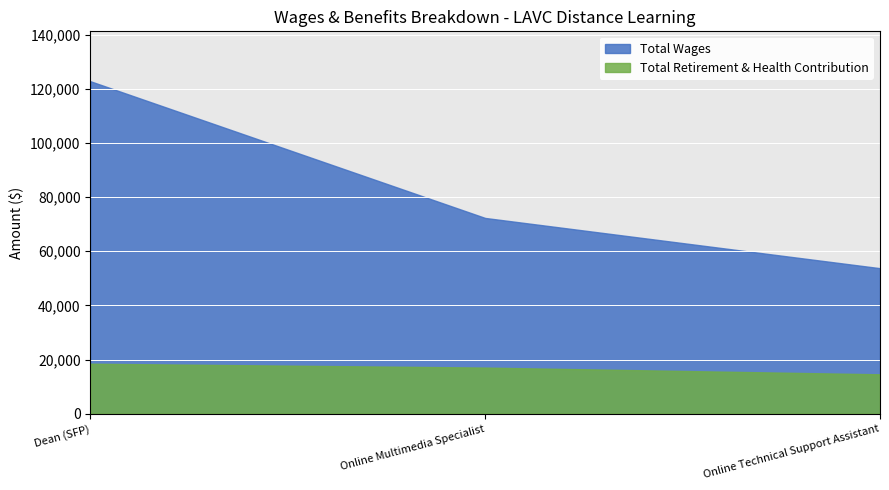

What is the lowest value of the Total Retirement & Health Contribution series?

14532